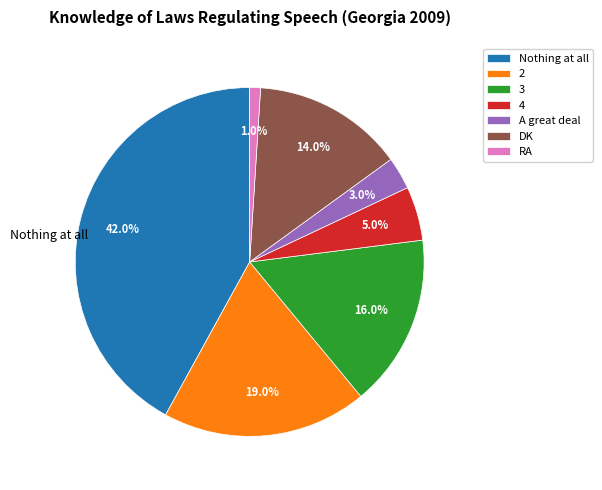

Between Nothing at all and RA, which is larger?

Nothing at all